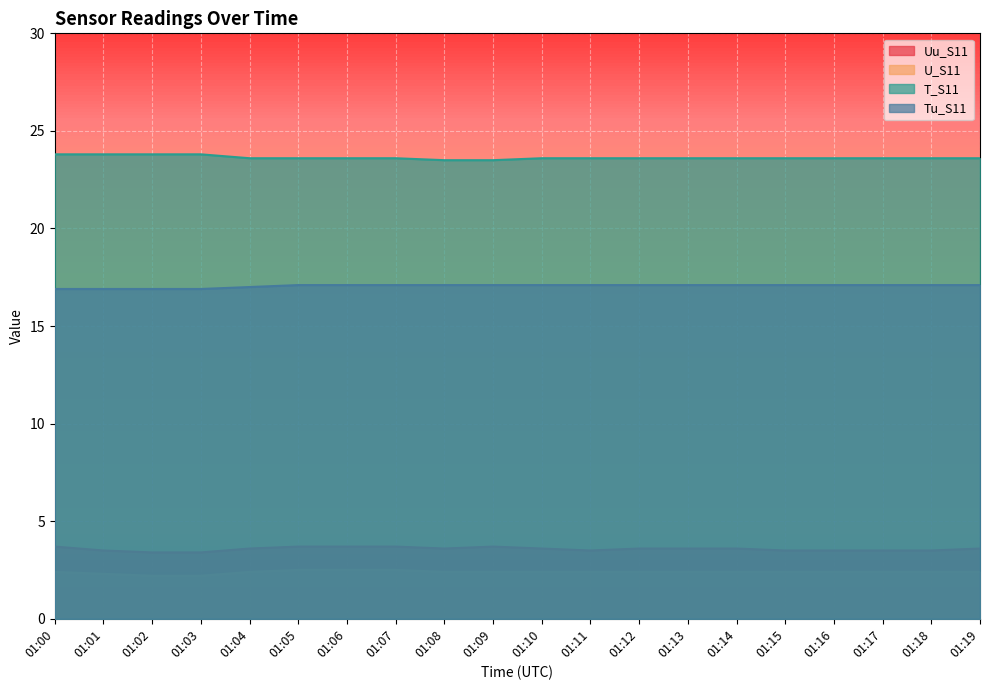

True or false: Tu_S11 and U_S11 intersect in this chart.

False